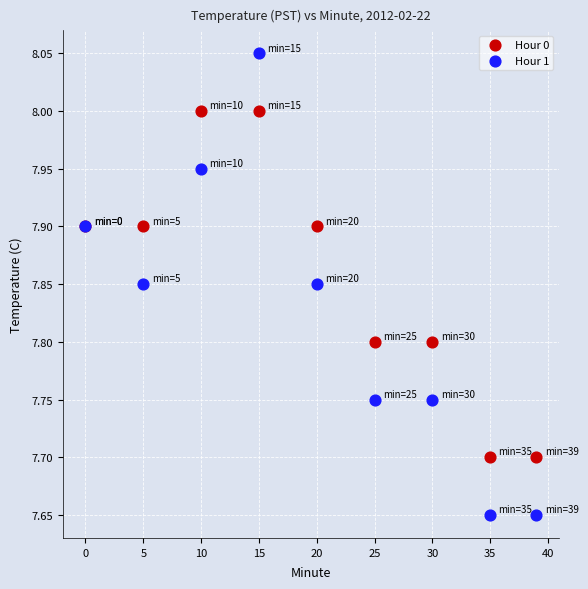

Which series contains the lowest Y value?

Hour 1